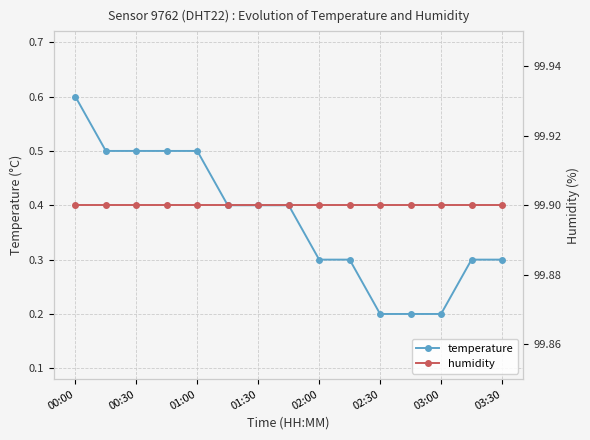

The value of temperature at 00:30 is 0.8. True or false?

False